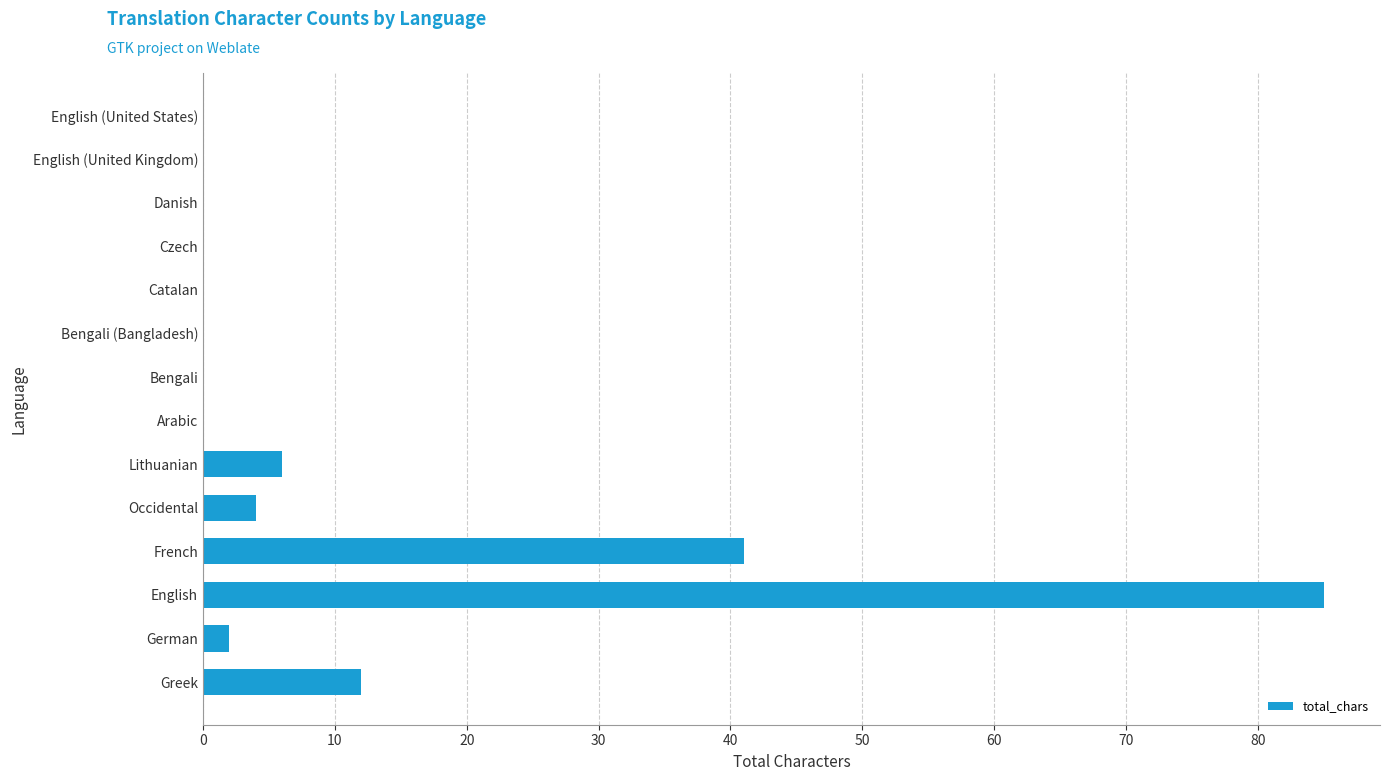

What is the change in value from Lithuanian to Danish?

-6